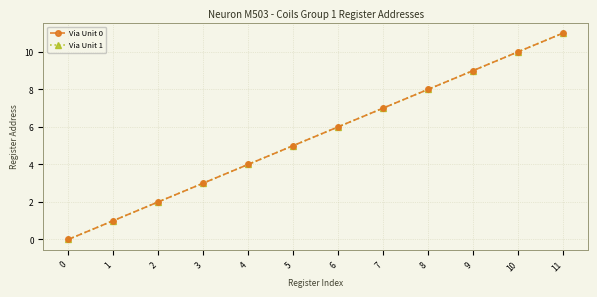

What is the average value of the Via Unit 0 series?

6